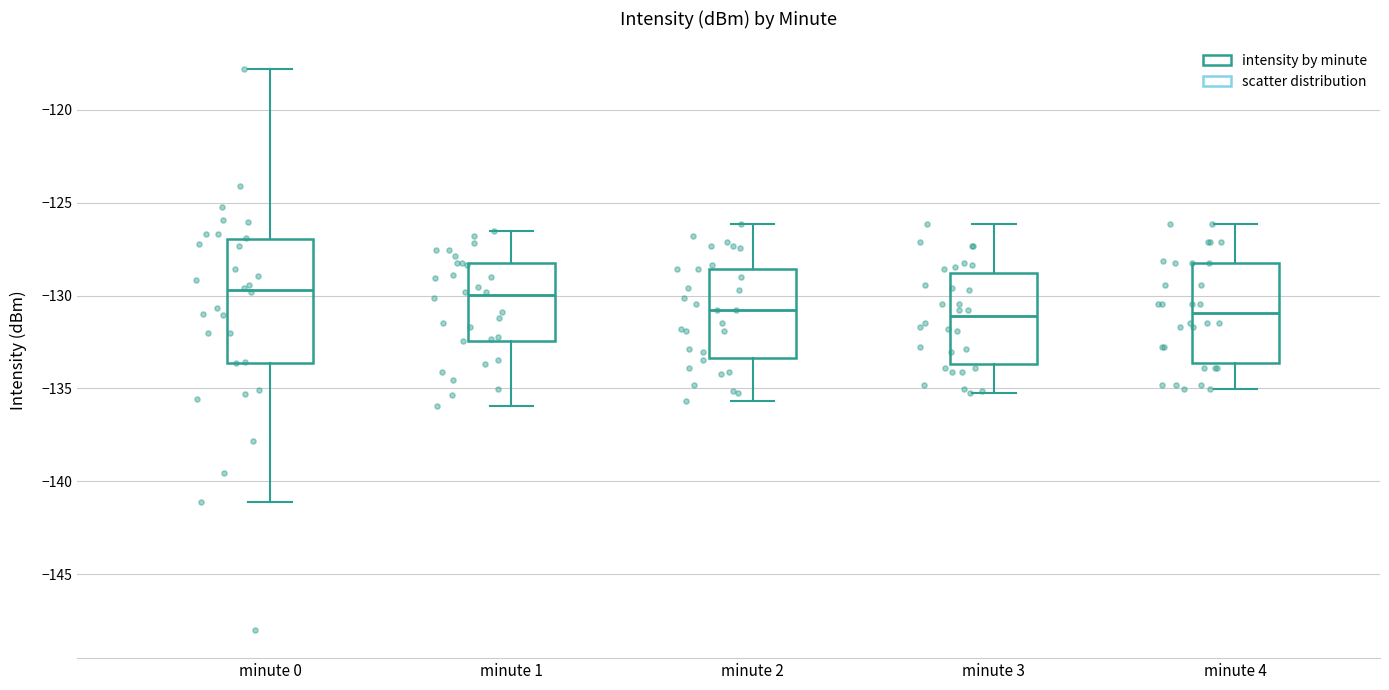

Reading left to right, read every box against the y-axis: the position of its median line, the range the box covers, and the ends of its whiskers. The values are not printed on the chart, so give them approximately, as read against the axis.

minute 0: median -129.5, box -133.5 to -127.0, whiskers -141.0 to -118.0
minute 1: median -130.0, box -132.5 to -128.5, whiskers -136.0 to -126.5
minute 2: median -131.0, box -133.5 to -128.5, whiskers -135.5 to -126.0
minute 3: median -131.0, box -133.5 to -129.0, whiskers -135.0 to -126.0
minute 4: median -131.0, box -133.5 to -128.0, whiskers -135.0 to -126.0